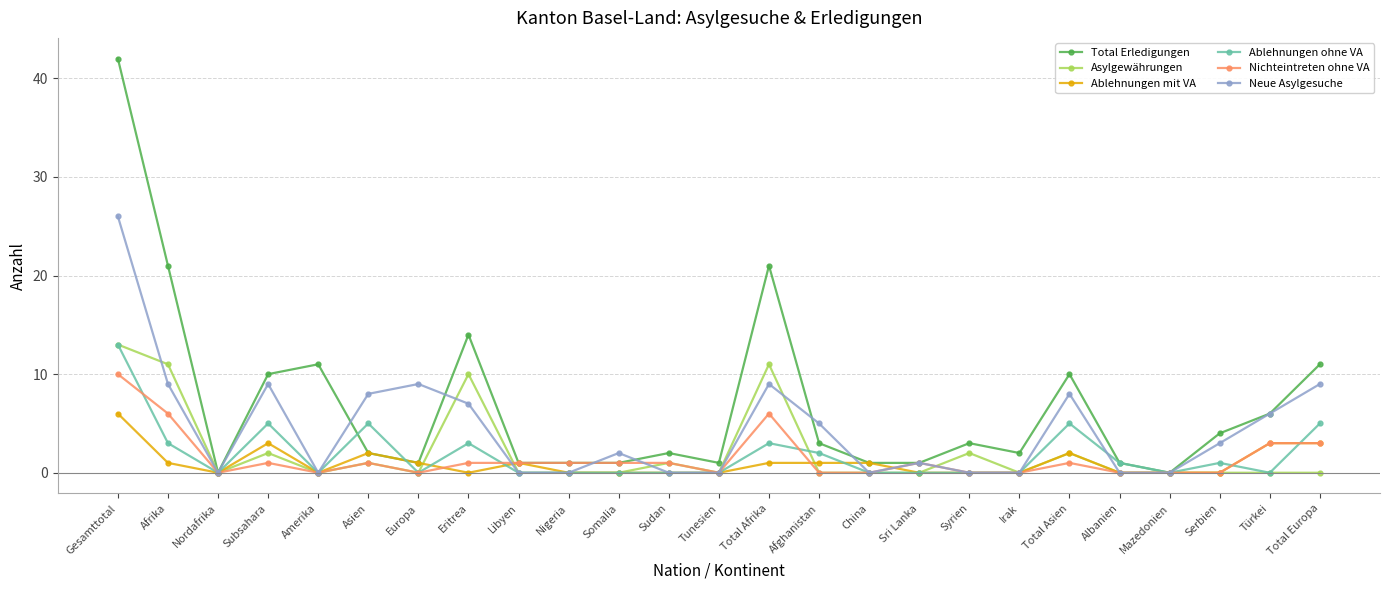

What position from the right is Europa?

19